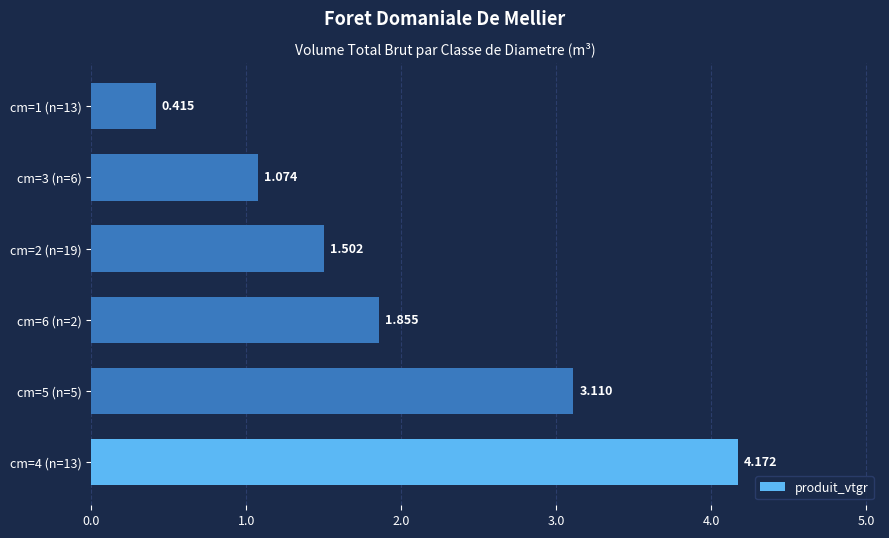

Are the bars grouped side by side (vs. stacked)?

No